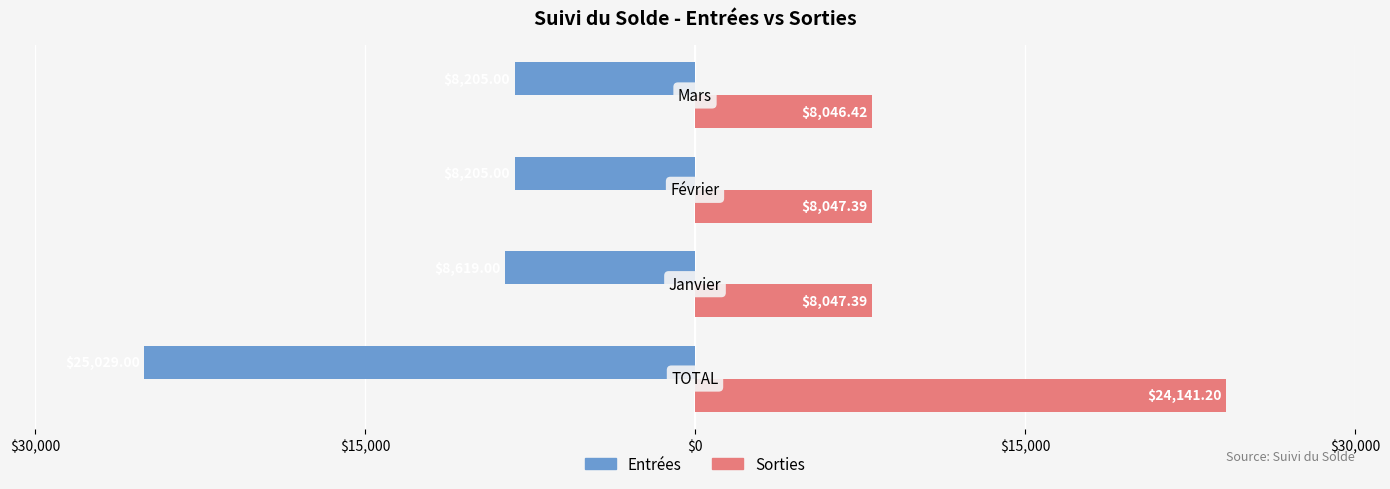

Rank the series by their maximum value, from lowest to highest.

Entrées, Sorties